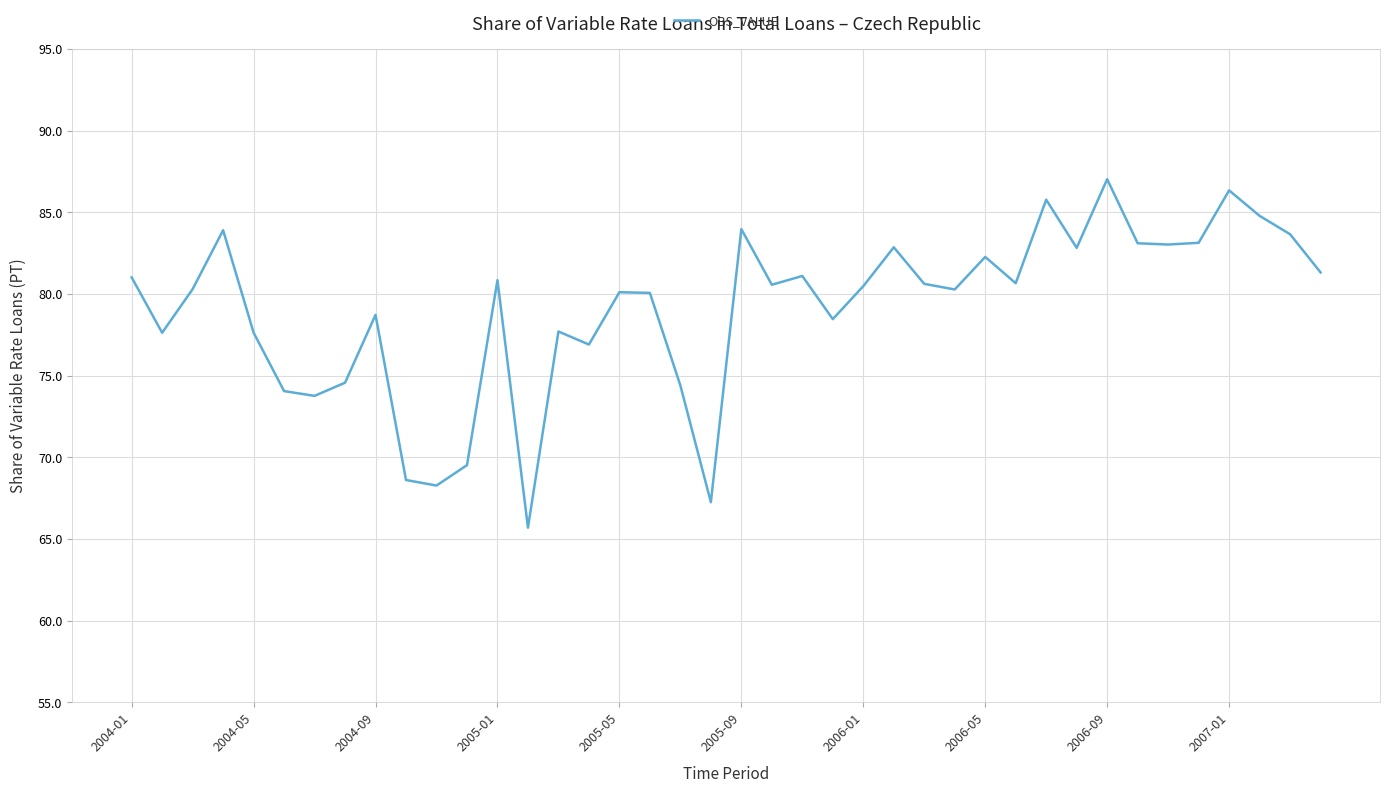

How many lines are shown in the chart?

1